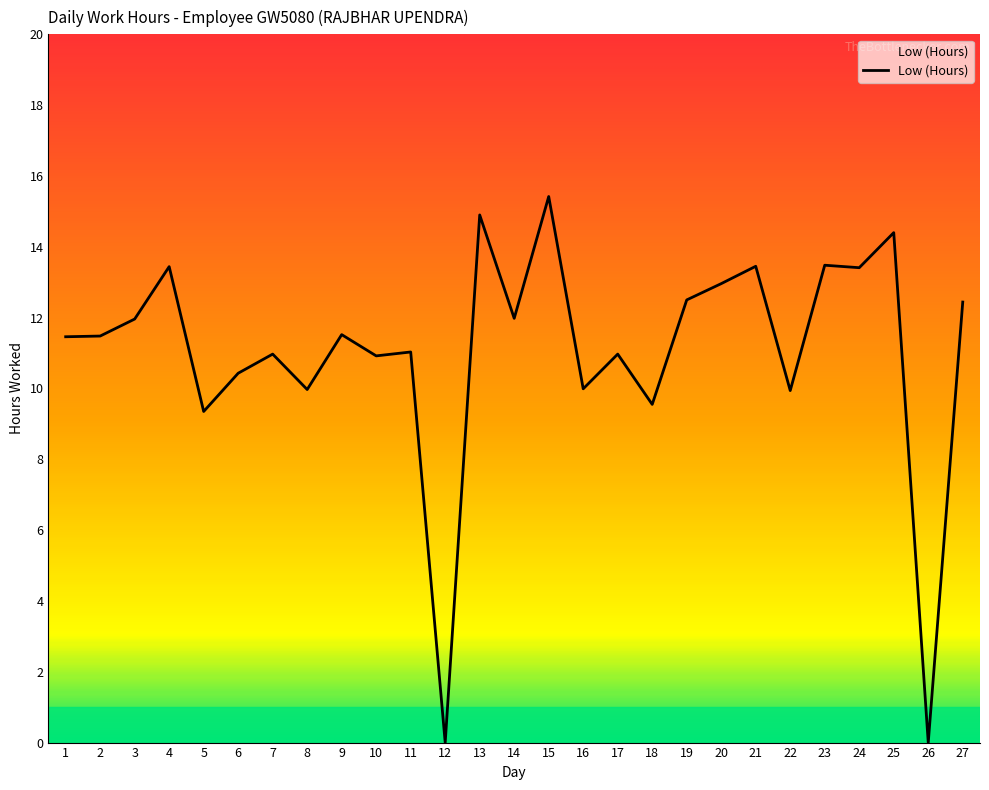

True or false: the data shows 9.7 at 12.

False